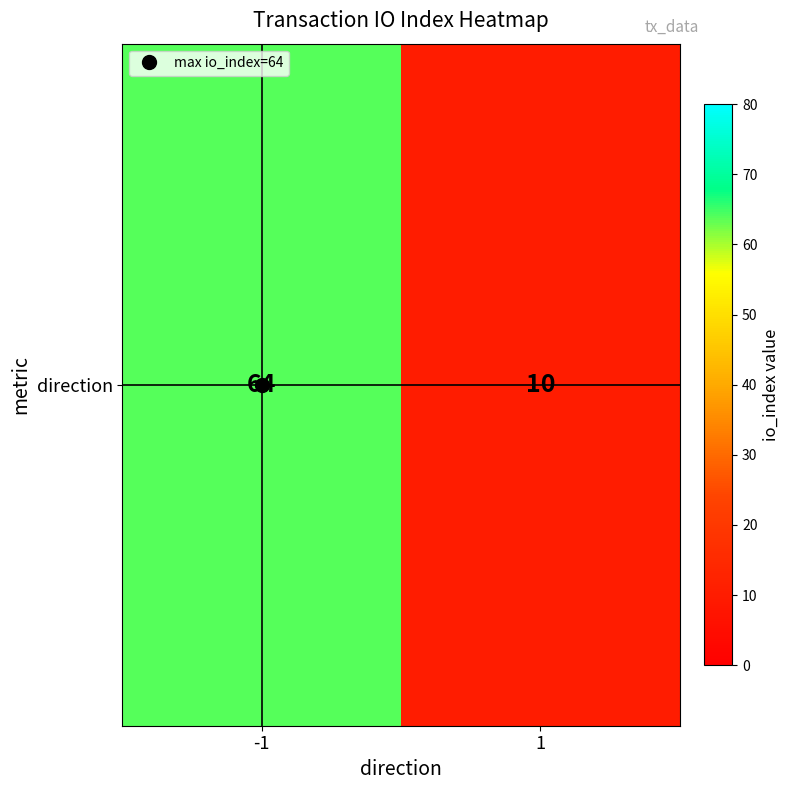

What is the difference between the maximum and minimum values?

54